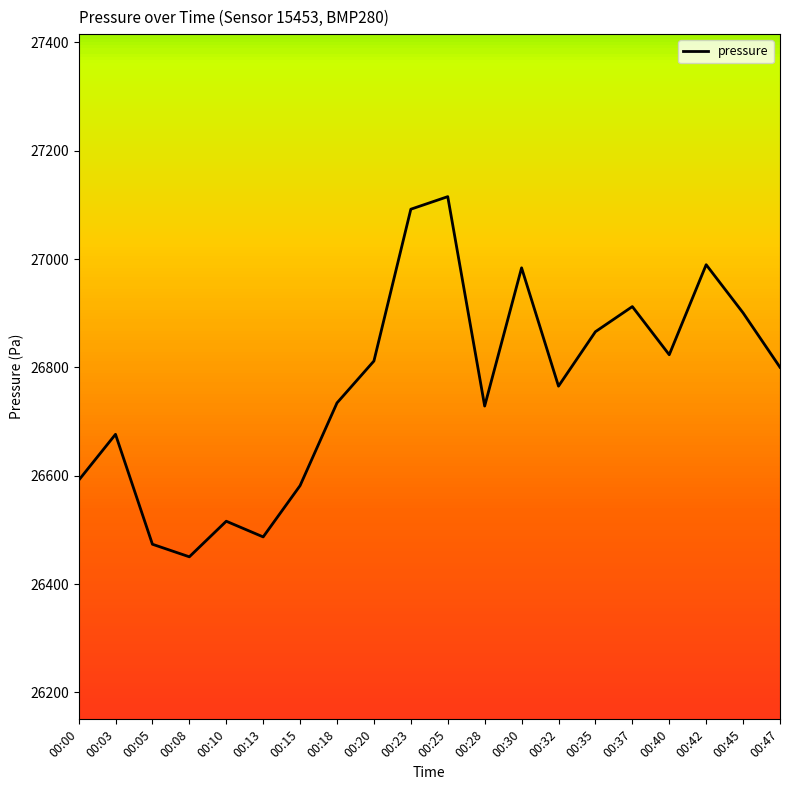

The chart shows a value of 26912.2 at 00:37. True or false?

True